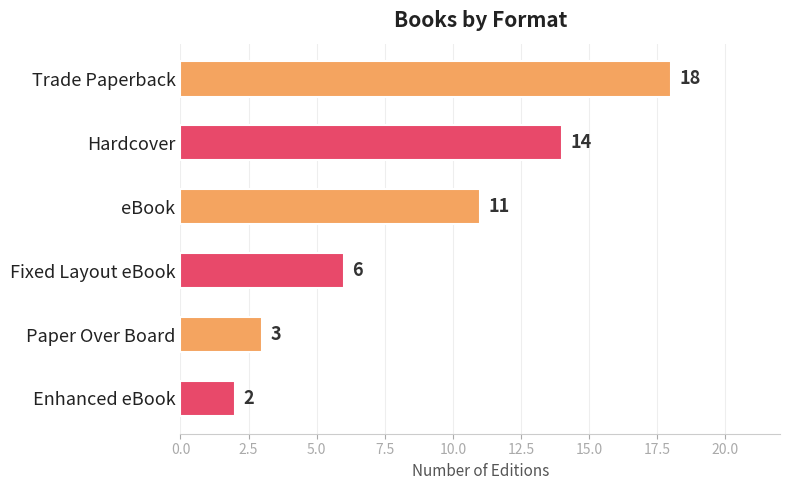

True or false: the data shows 2 at Enhanced eBook.

True